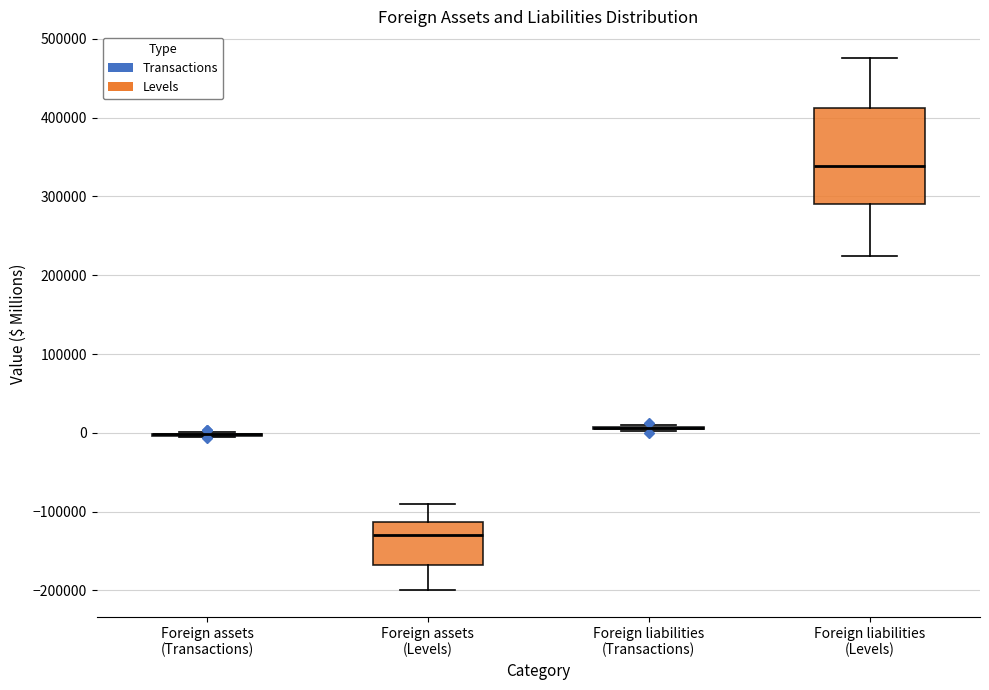

Reading left to right, transcribe this box plot: for each box, give where its median line is, the range the box spans, and where its two whiskers end, as read against the y-axis. The values are not printed on the chart, so give them approximately, as read against the axis.

Foreign assets (Transactions): box collapsed to a line at 0, whiskers 0 to 0
Foreign assets (Levels): median -130000, box -170000 to -110000, whiskers -200000 to -90000
Foreign liabilities (Transactions): box collapsed to a line at 10000, whiskers 0 to 10000
Foreign liabilities (Levels): median 340000, box 290000 to 410000, whiskers 220000 to 480000